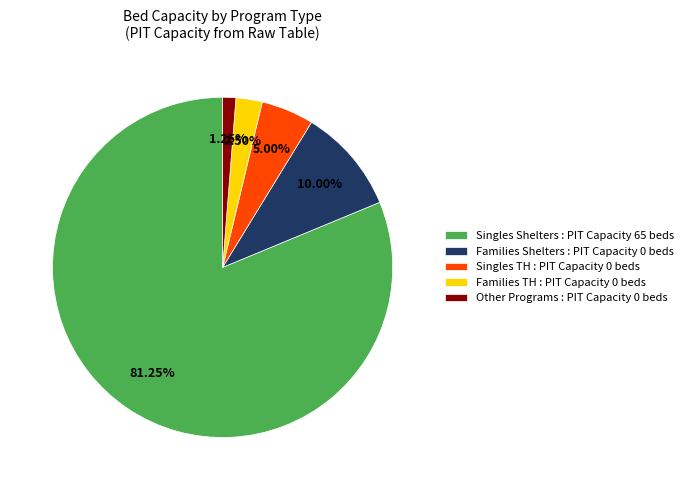

To the nearest percent, what is the combined percentage of Singles Shelters and Singles TH?

86%